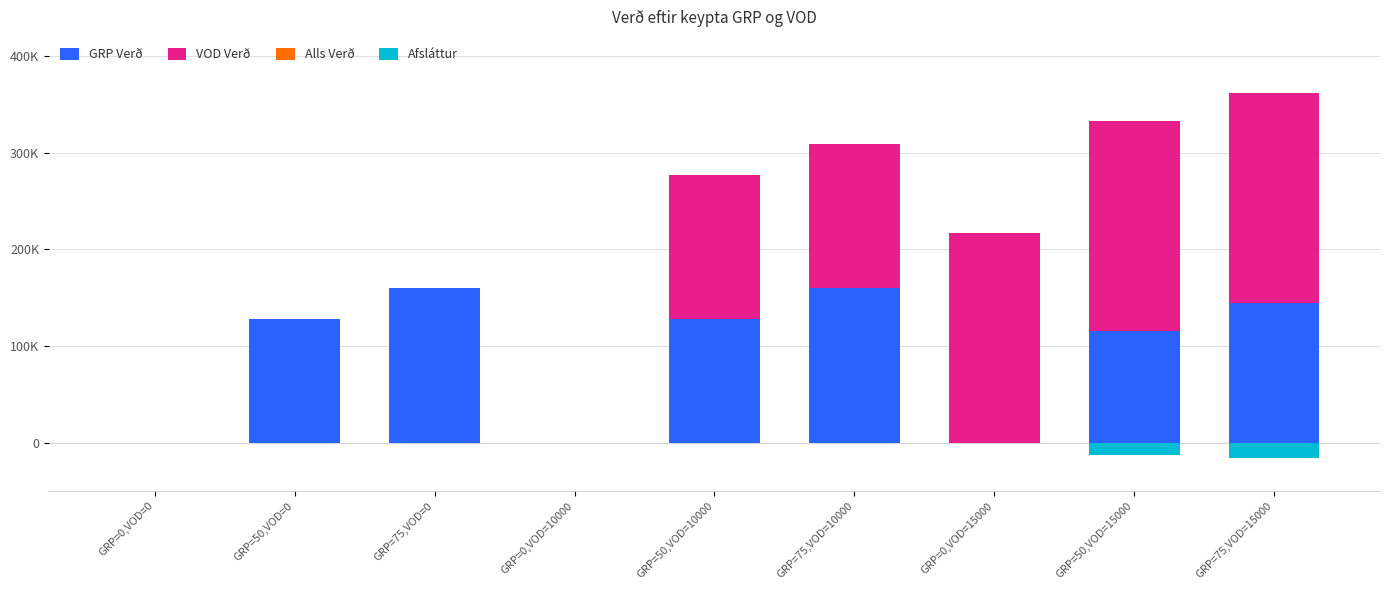

How many data points does each series have?

9